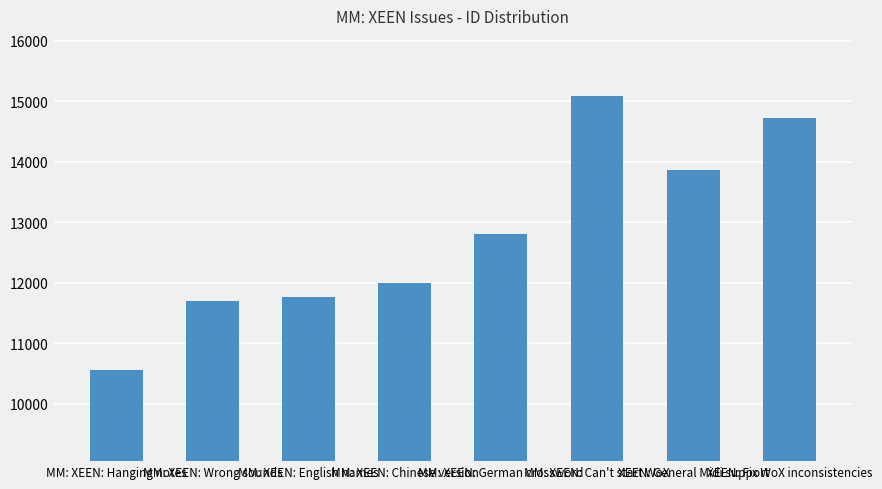

List the labels in order of value, largest first.

MM: XEEN: Can't start WoX, XEEN: Fix WoX inconsistencies, XEEN: General Midi support, MM: XEEN: German crossword, MM: XEEN: Chinese version, MM: XEEN: English names, MM: XEEN: Wrong sounds, MM: XEEN: Hanging notes